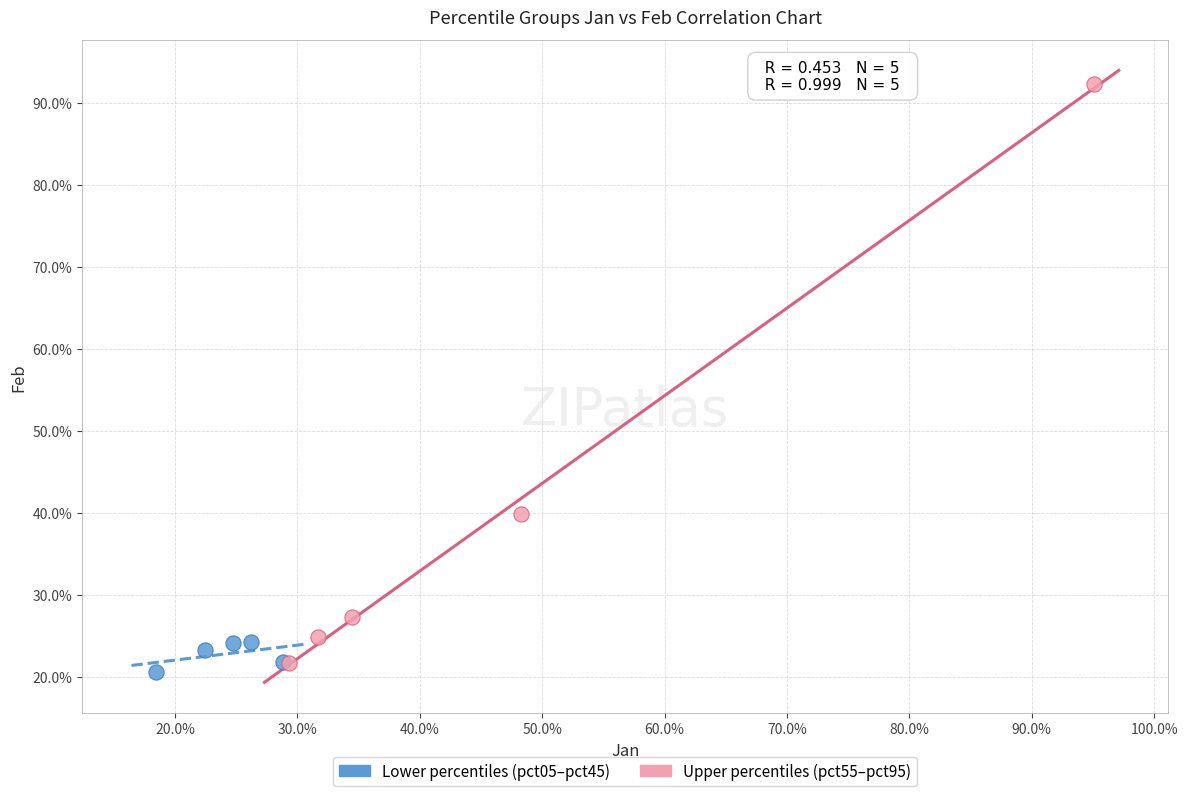

What are all the series names shown in the legend?

Lower percentiles (pct05–pct45), Upper percentiles (pct55–pct95)